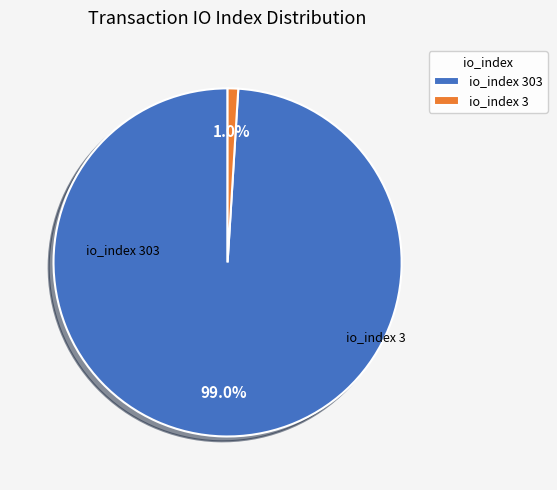

Which slice is the smallest?

io_index 3